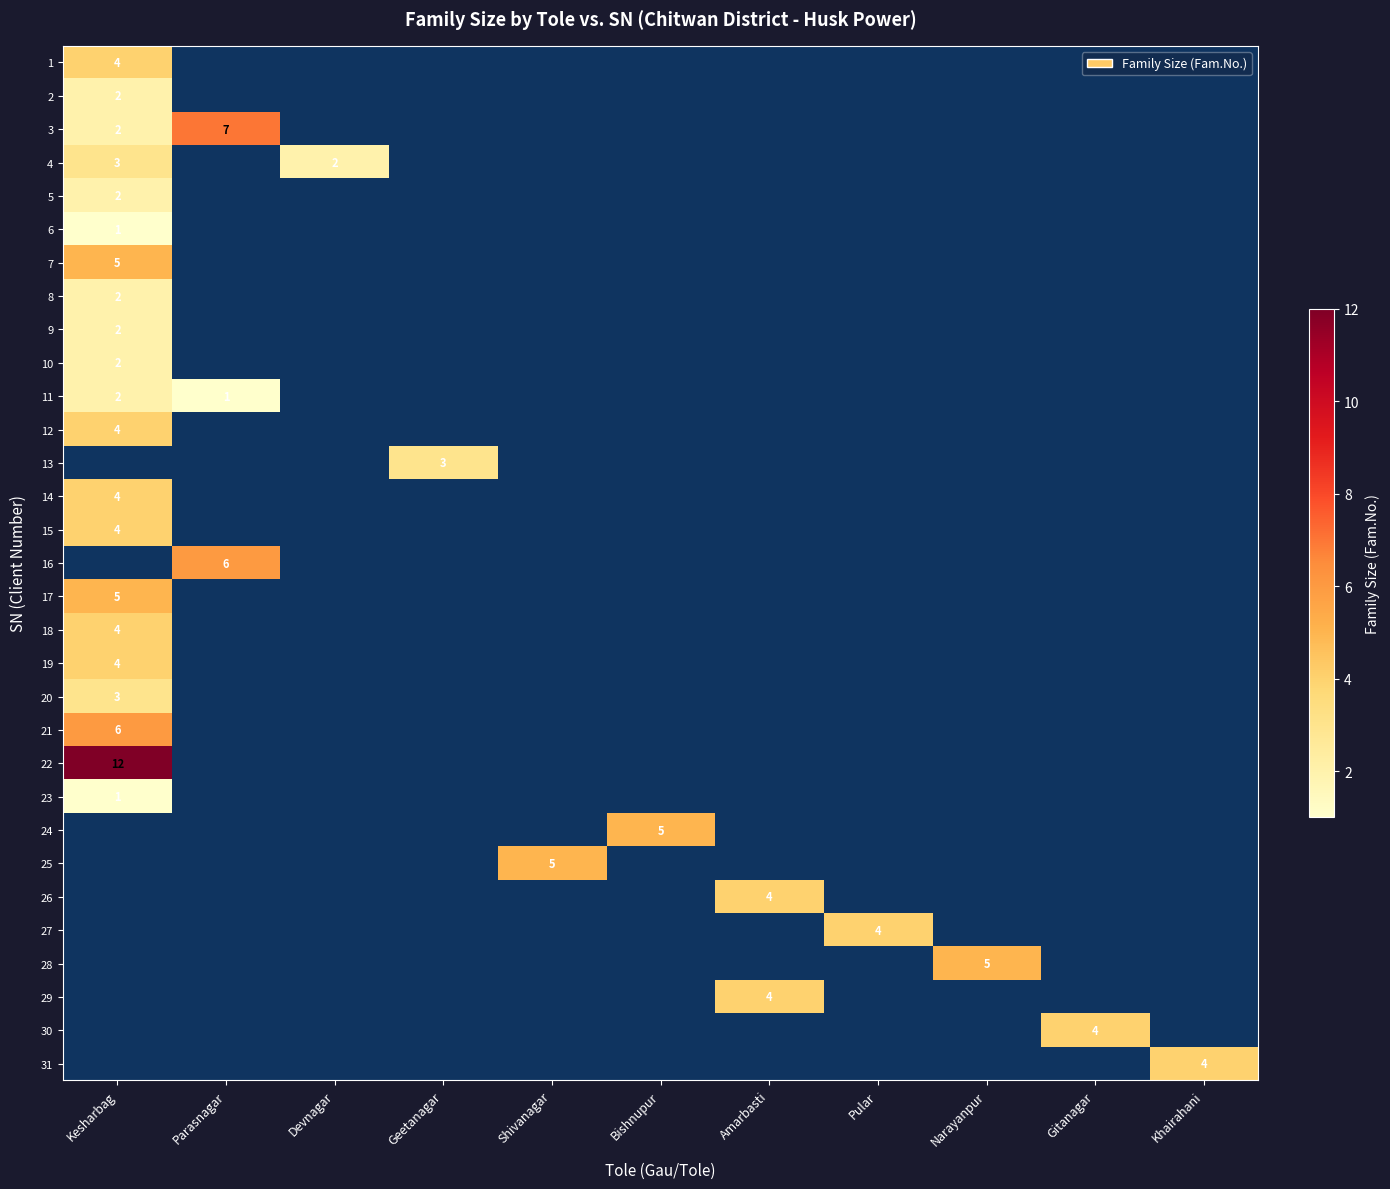

The value of 28 at Narayanpur is 8. True or false?

False